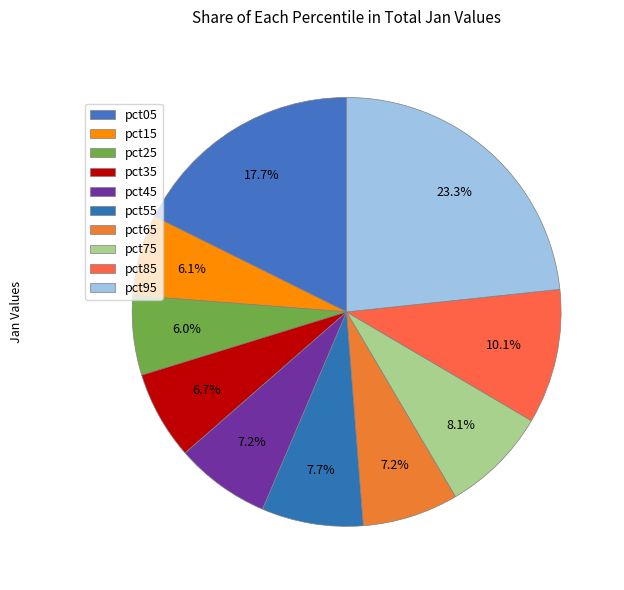

What is the total percentage of pct05 and pct55?

25.3%